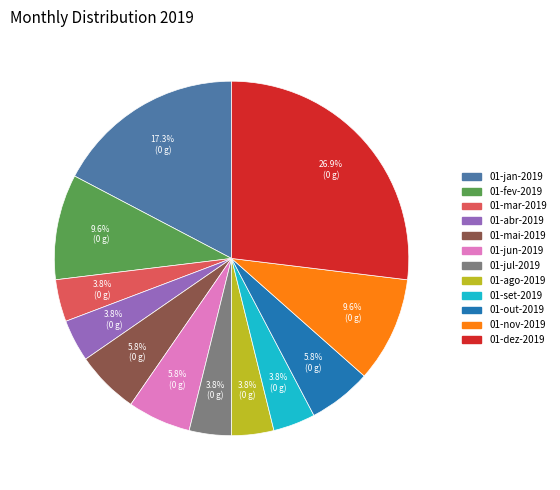

To the nearest percent, what is the average slice percentage?

8%